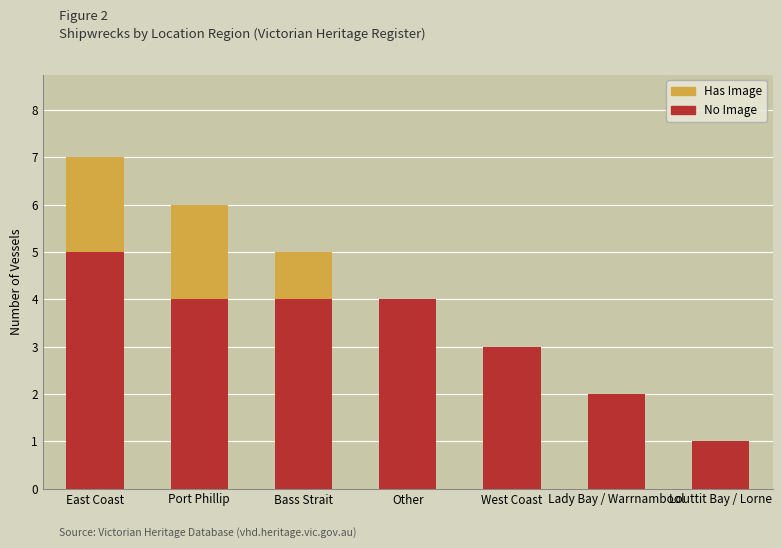

At which category is the sum across all series the highest?

East Coast